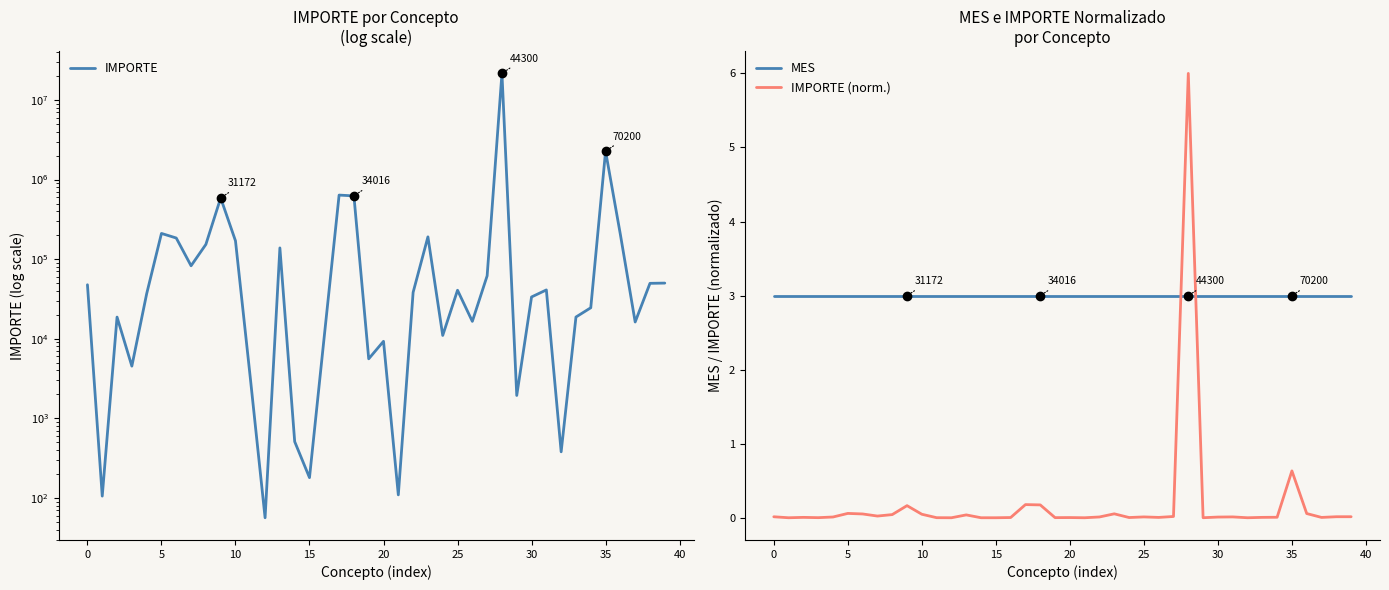

What is the total value across all series at 21?

112.4